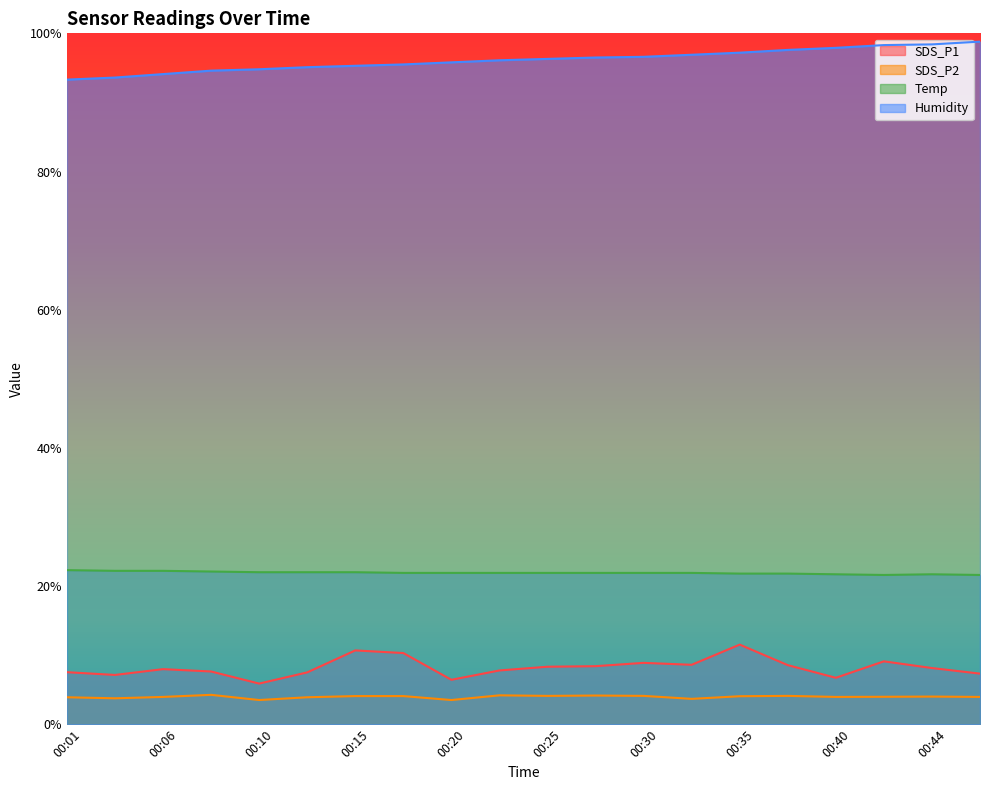

Where is the first local minimum for SDS_P2?

00:03